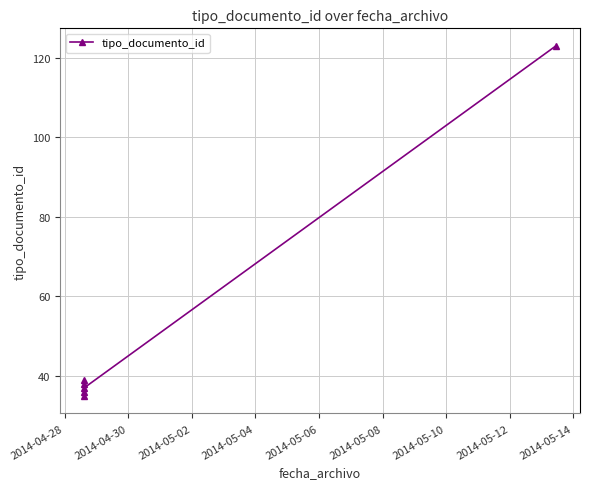

The value at 2014-04-28 is 11. True or false?

False